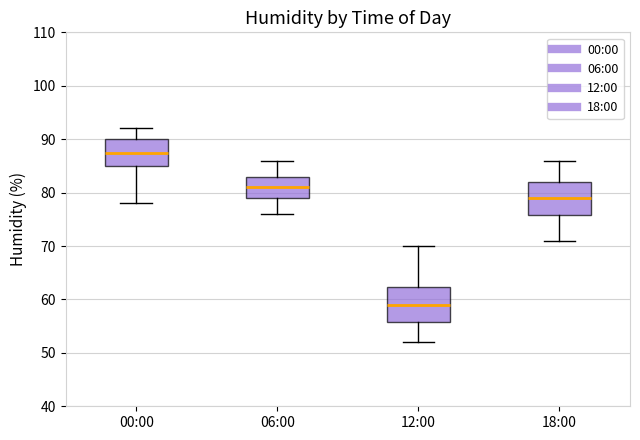

Where is the upper edge of the box for 06:00 on the y-axis? The values are not printed on the chart, so give them approximately, as read against the axis.

83